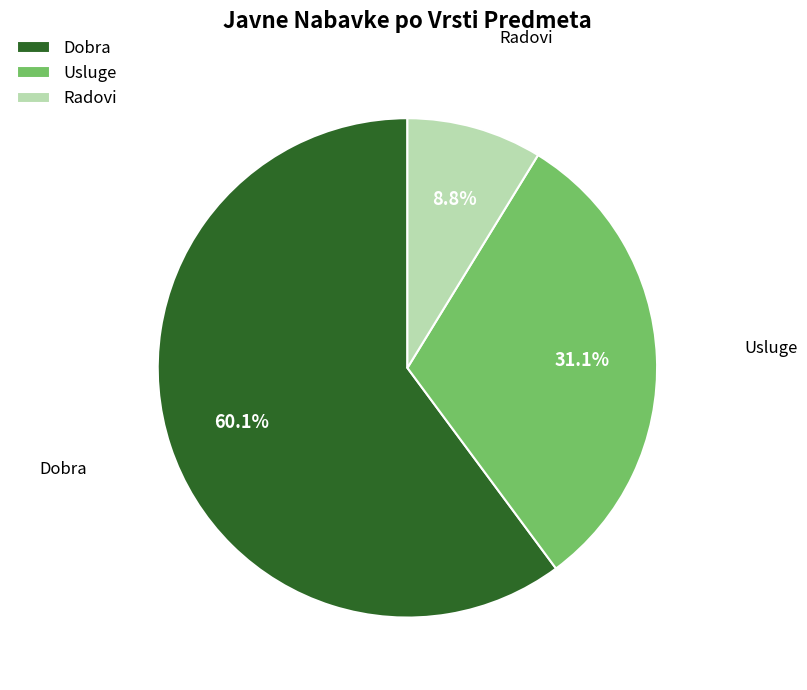

What is the smallest slice in the pie chart?

Radovi